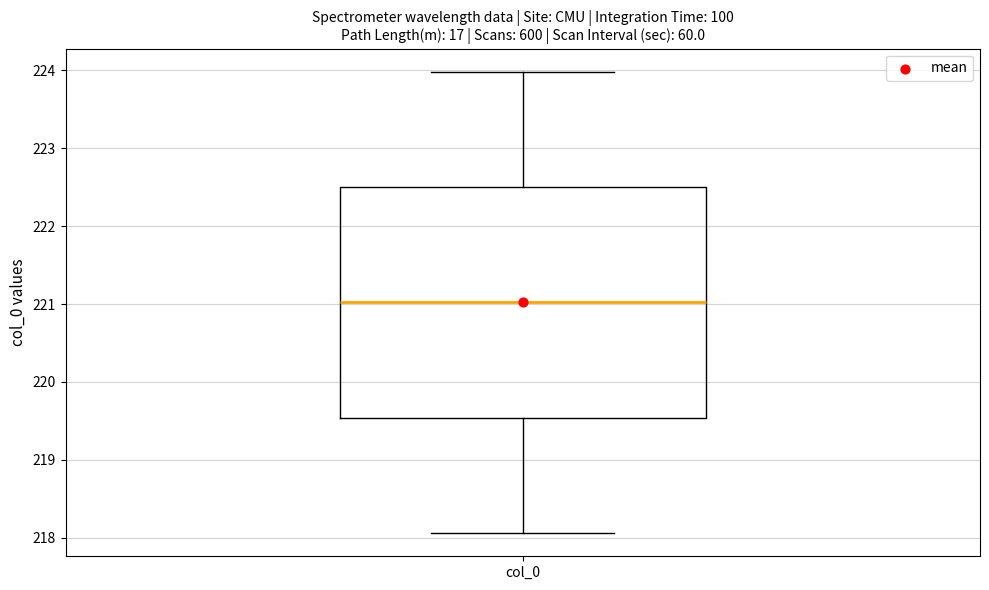

Transcribe this box plot: give where the median line is, the range the box spans, and where the two whiskers end, as read against the y-axis. The values are not printed on the chart, so give them approximately, as read against the axis.

median 221.0, box 219.5 to 222.5, whiskers 218.1 to 224.0